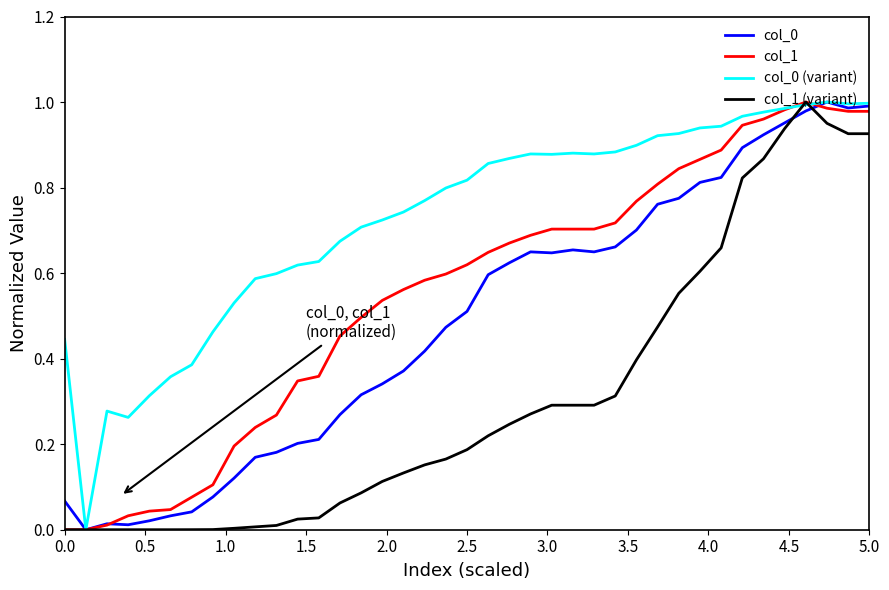

Does the chart have visible grid lines?

No